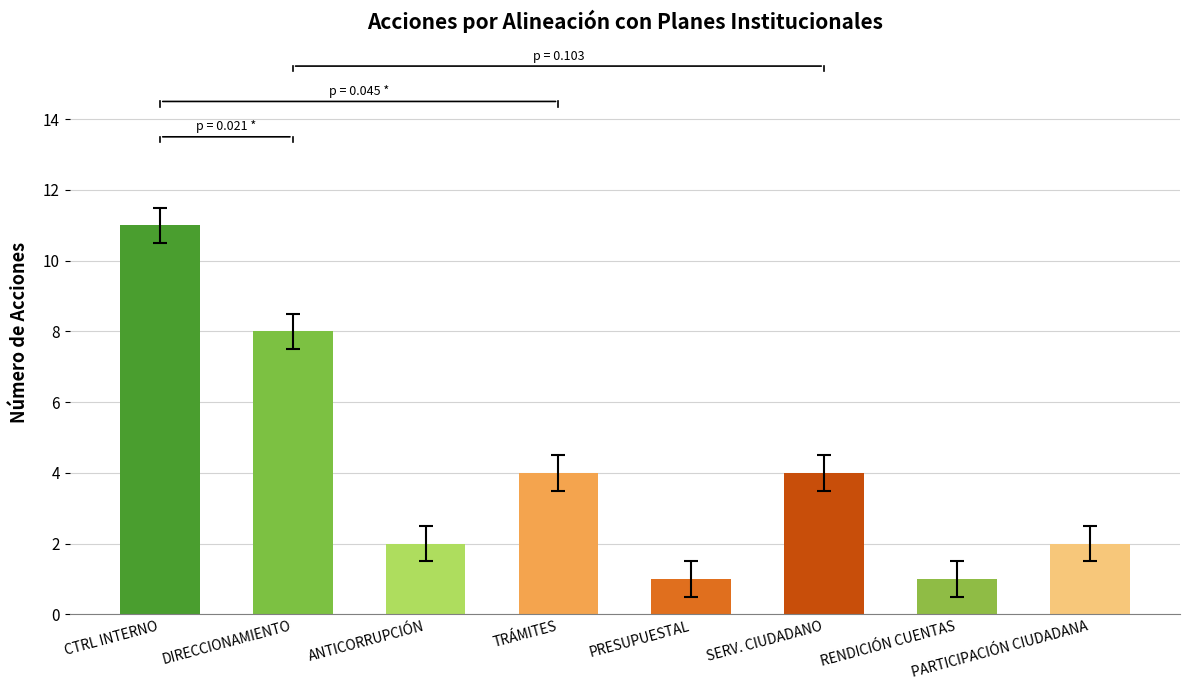

Between PRESUPUESTAL and SERV. CIUDADANO, which is larger?

SERV. CIUDADANO